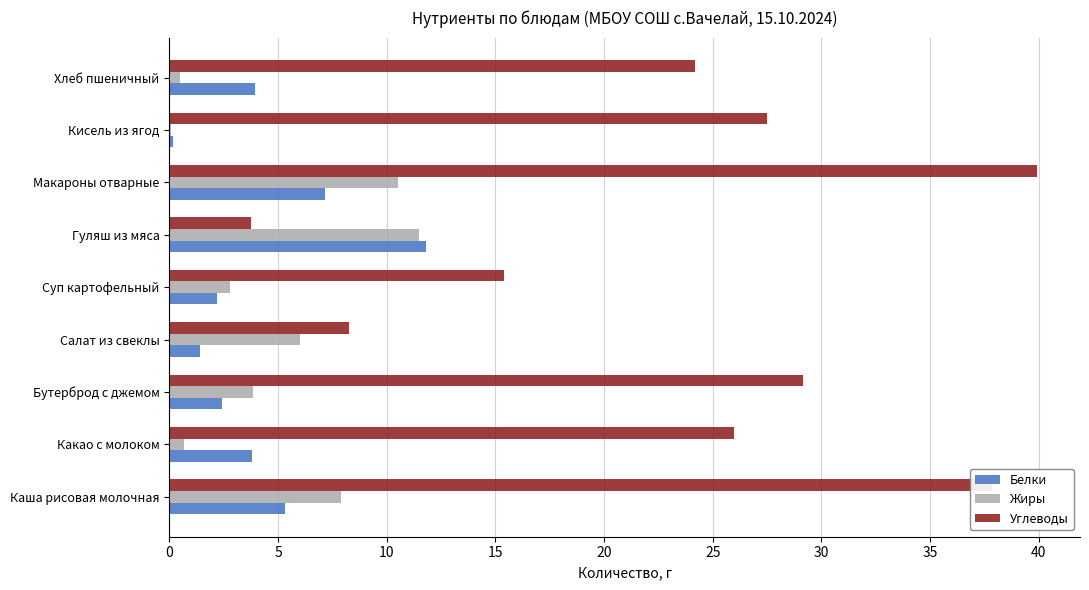

True or false: Белки has a value of 1.4 at Салат из свеклы.

True